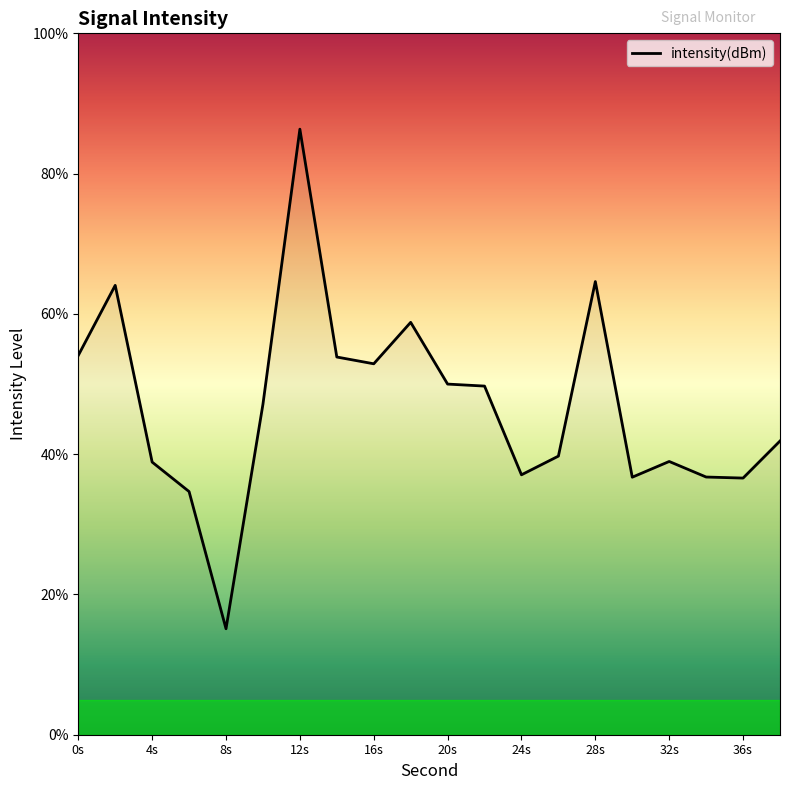

What is the minimum value shown in the chart?

15.1